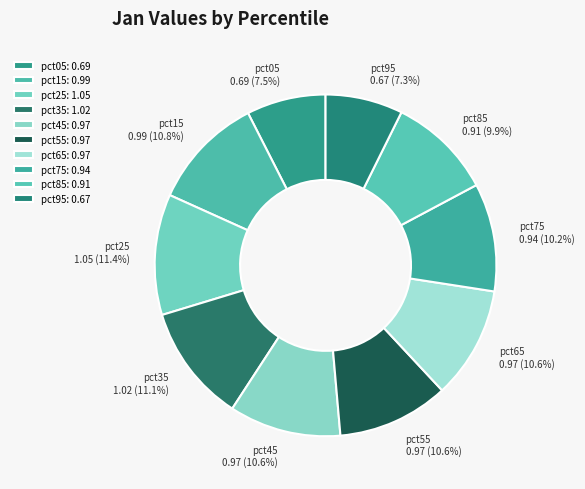

What percentage do pct95 and pct55 together represent?

17.9%